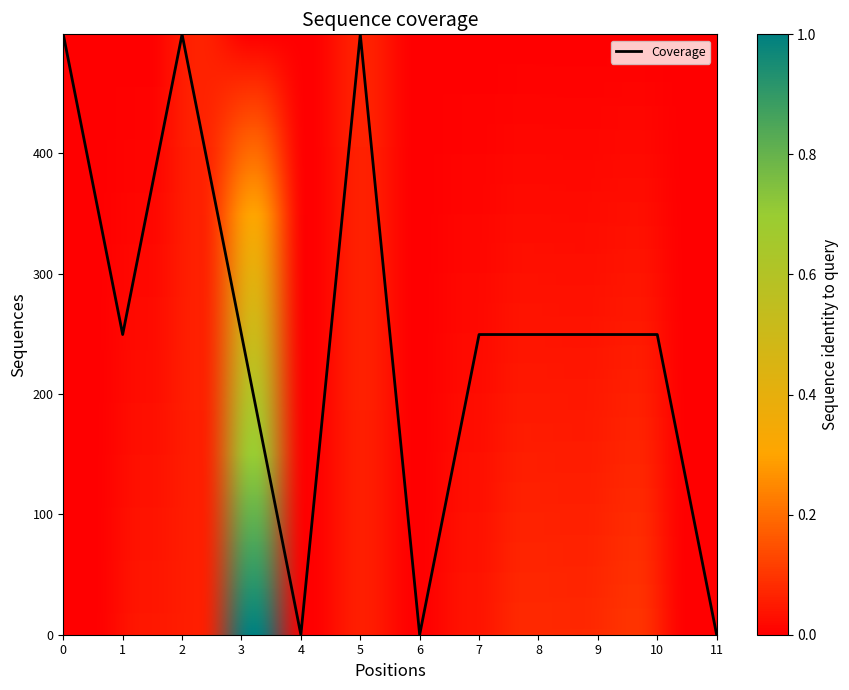

What is the difference between the values at 7 and 0?

249.5